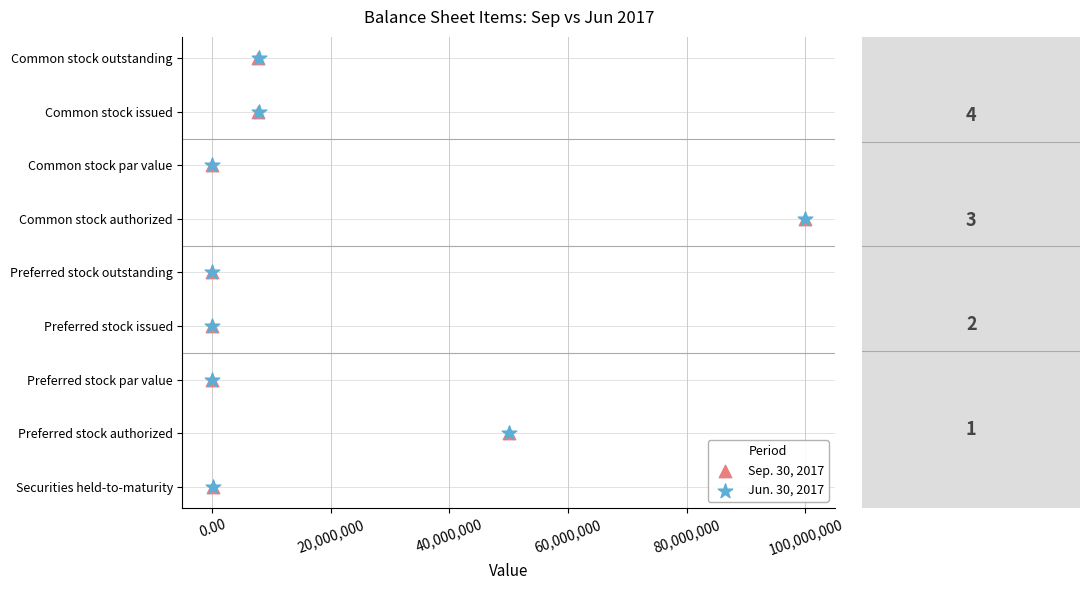

What are all the series names shown in the legend?

Sep. 30, 2017, Jun. 30, 2017